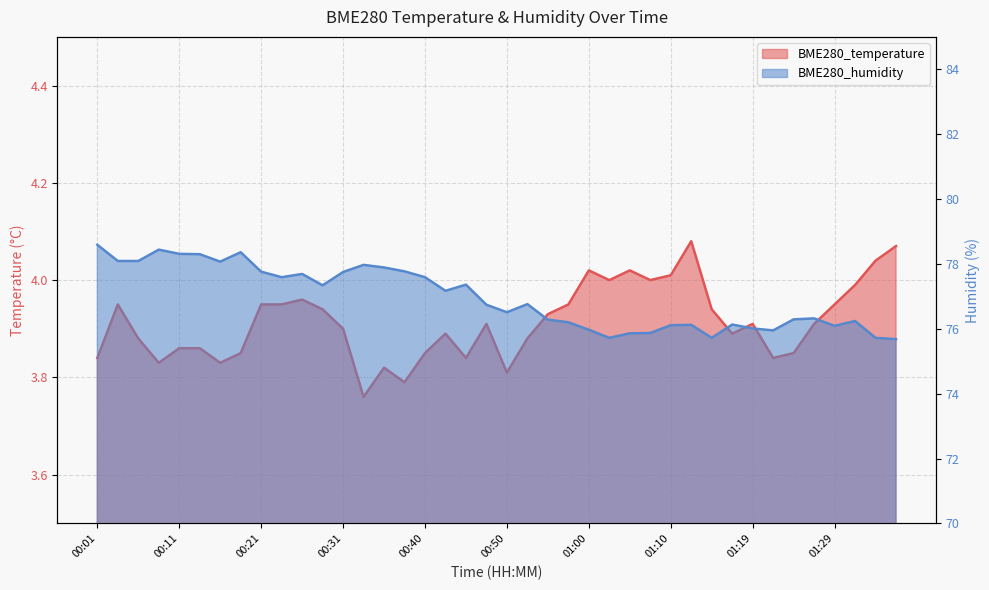

Reading left to right, transcribe all the data shown in this chart.

BME280_temperature: 3.8	4.0	3.9	3.8	3.9	3.9	3.8	3.9	4.0	4.0	4.0	3.9	3.9	3.8	3.8	3.8	3.9	3.9	3.8	3.9	3.8	3.9	3.9	4.0	4.0	4.0	4.0	4.0	4.0	4.1	3.9	3.9	3.9	3.8	3.9	3.9	4.0	4.0	4.0	4.1
BME280_humidity: 78.6	78.1	78.1	78.4	78.3	78.3	78.1	78.4	77.8	77.6	77.7	77.3	77.8	78.0	77.9	77.8	77.6	77.2	77.4	76.7	76.5	76.8	76.3	76.2	76.0	75.7	75.9	75.9	76.1	76.1	75.7	76.1	76.0	76.0	76.3	76.3	76.1	76.2	75.7	75.7